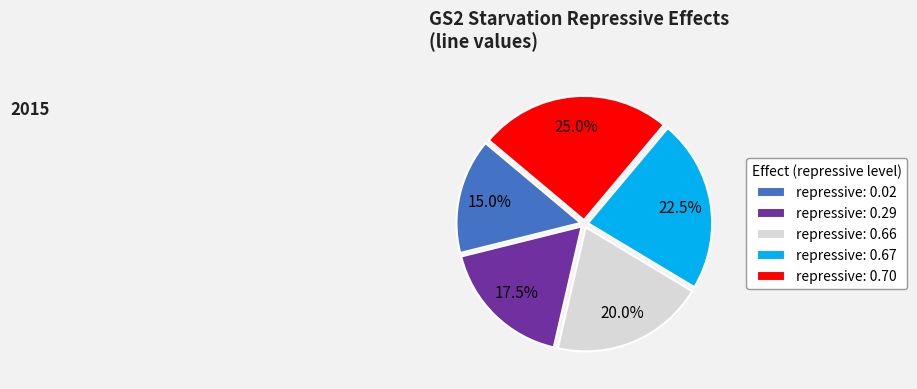

How many slices are in this pie chart?

5